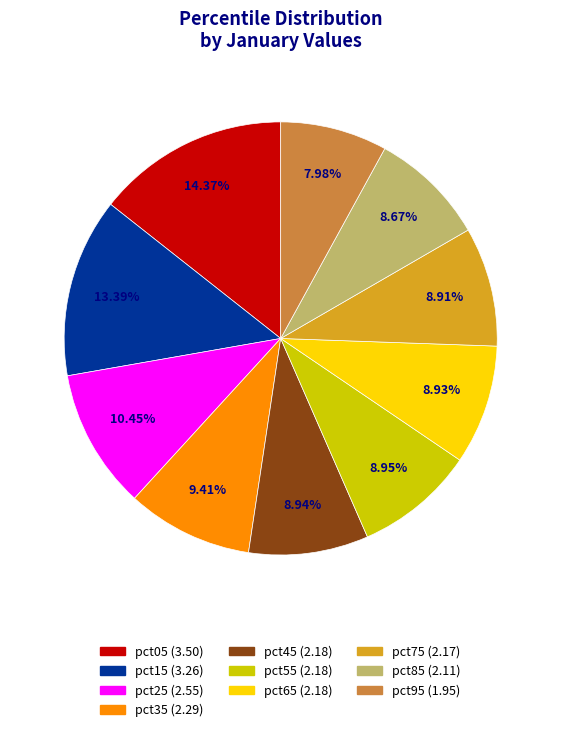

To the nearest percent, what is the difference between the largest and smallest slice percentages?

6%